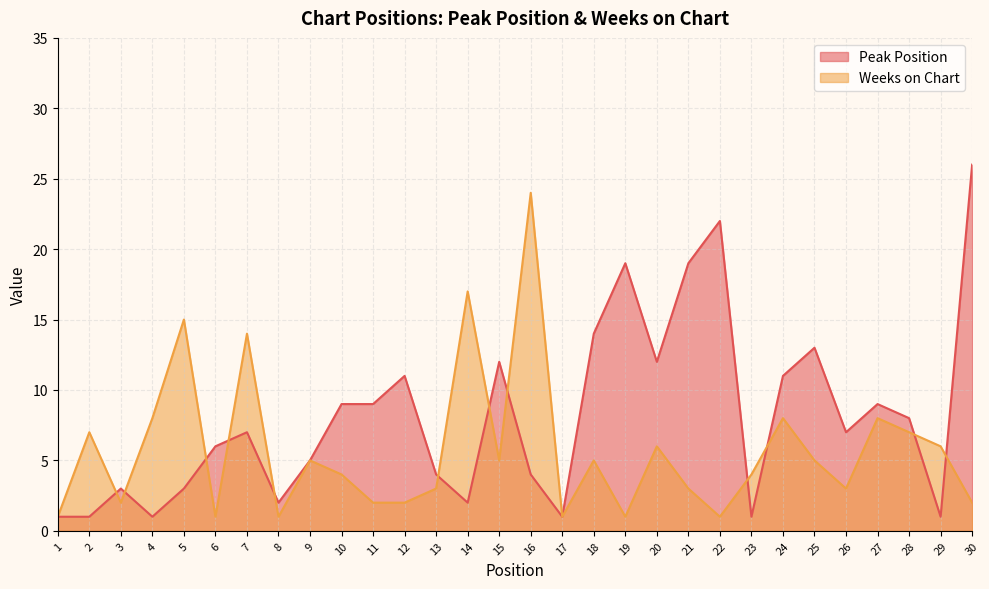

What is the sum of the Peak Position values at 24 and 20?

23